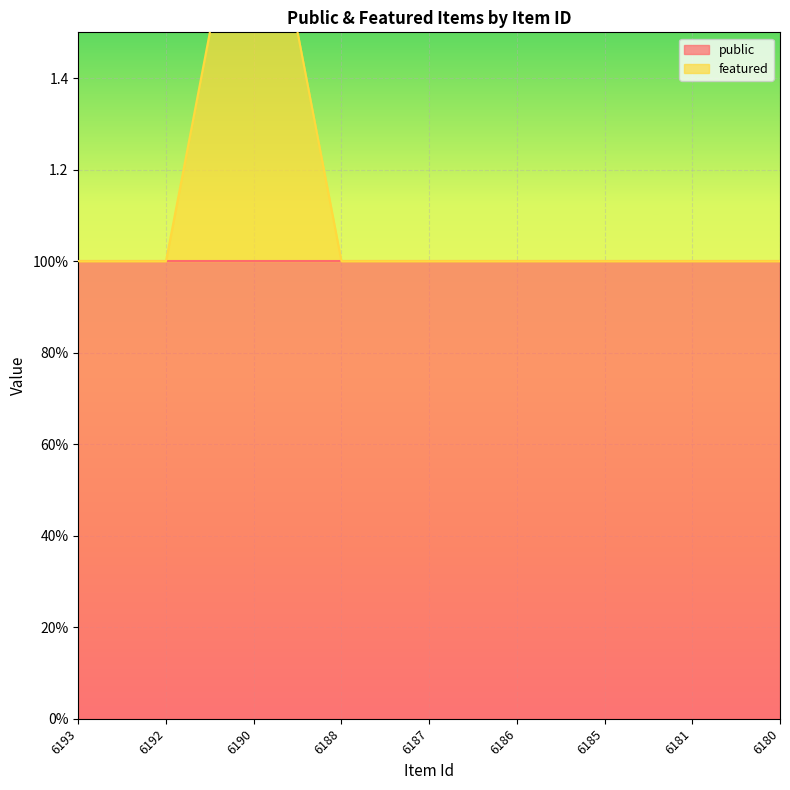

Reading left to right, transcribe all the data shown in this chart.

6193=1	6192=1	6190=2	6188=1	6187=1	6186=1	6185=1	6181=1	6180=1